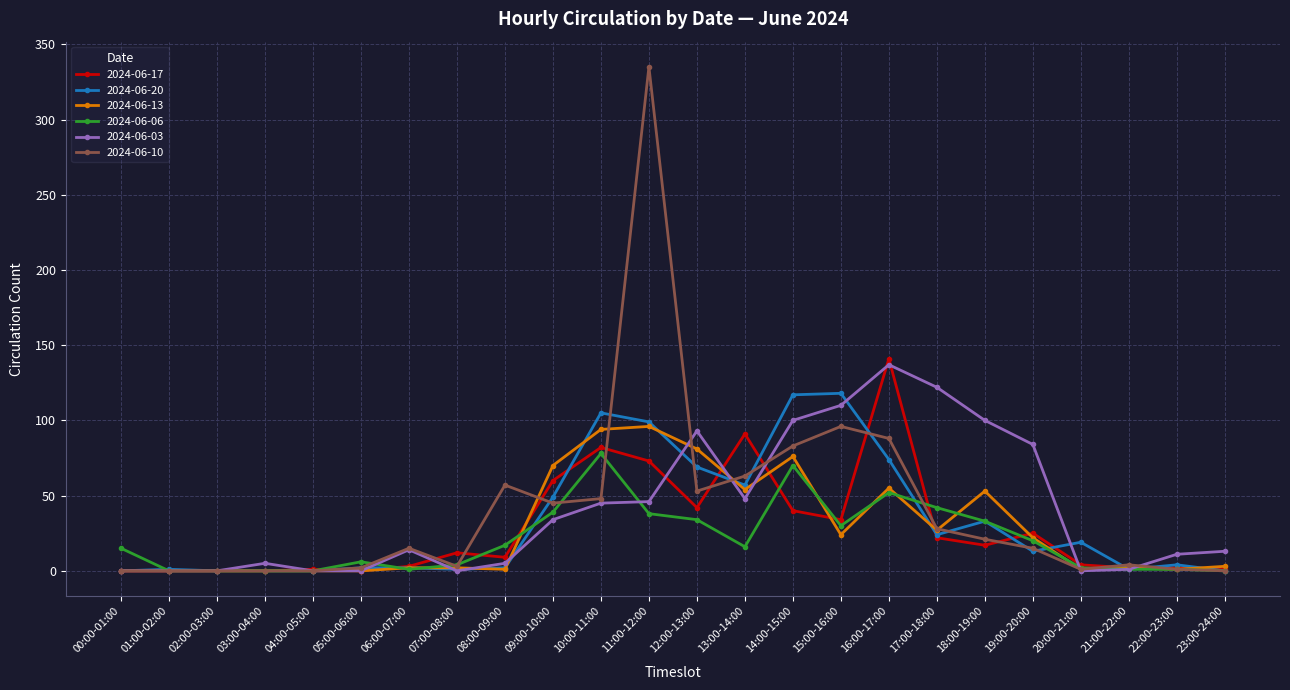

What are all the series names shown in the legend?

2024-06-17, 2024-06-20, 2024-06-13, 2024-06-06, 2024-06-03, 2024-06-10